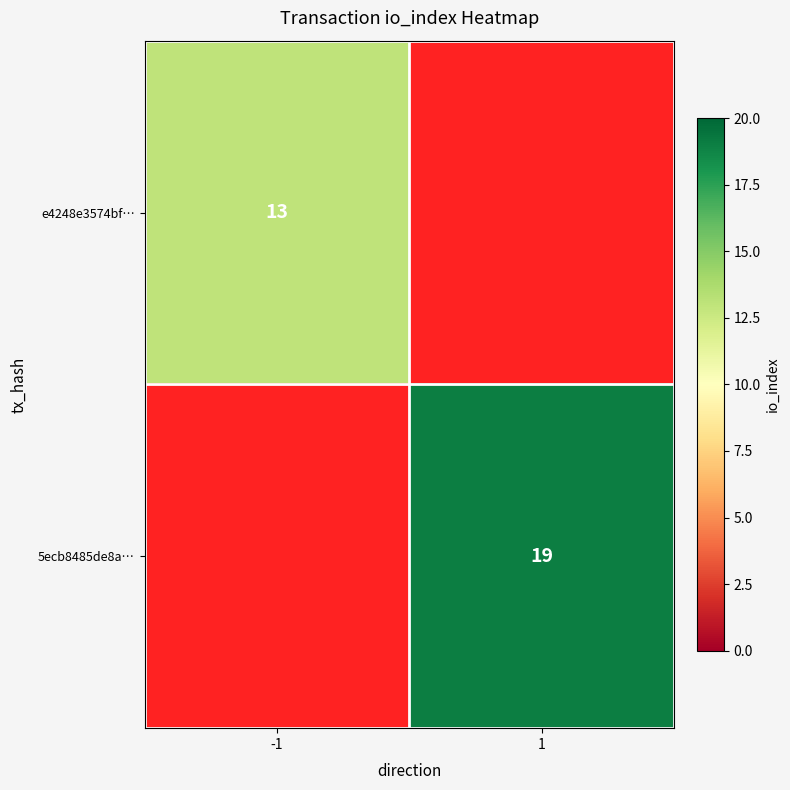

The 5ecb8485de8a… series shows 19 at 1. True or false?

True